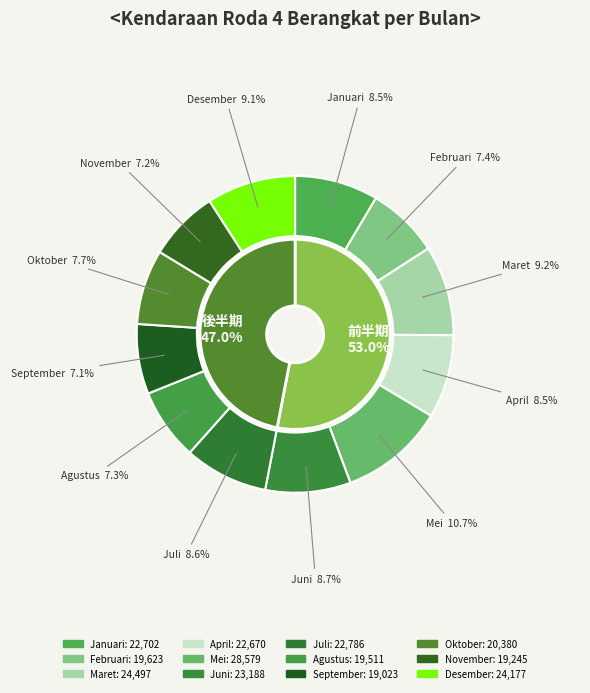

Is there a majority slice in this chart?

No